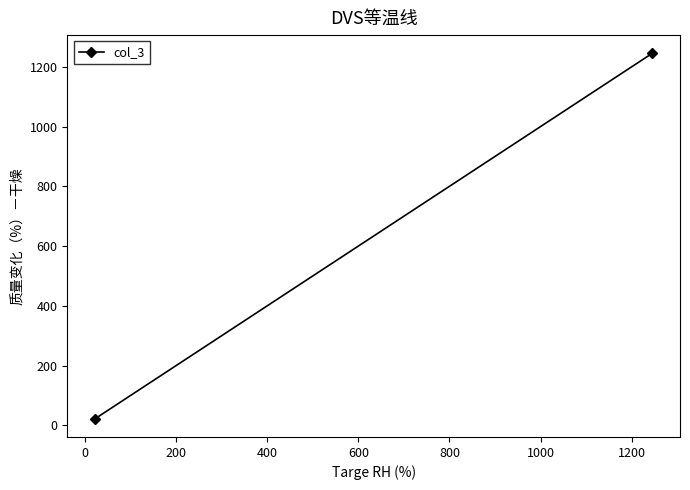

What is the greatest value displayed?

1245